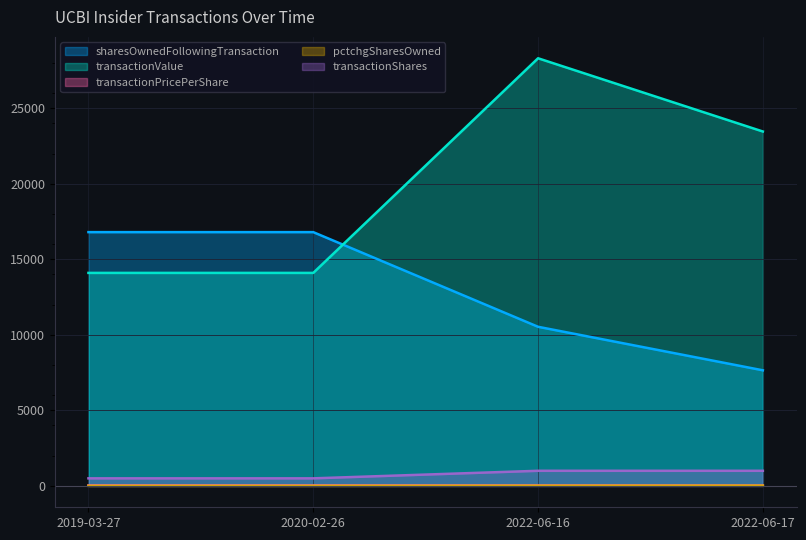

Which series changed the most between 2022-06-16 and 2022-06-17?

transactionValue